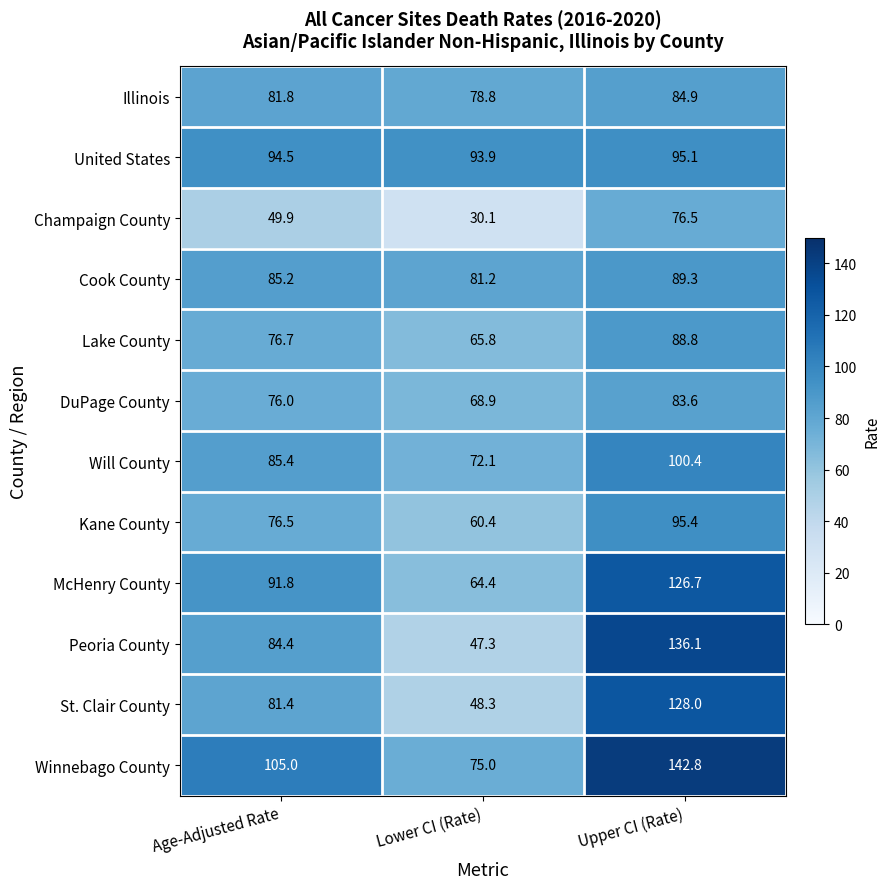

At which category is the sum across all series the highest?

Upper CI (Rate)